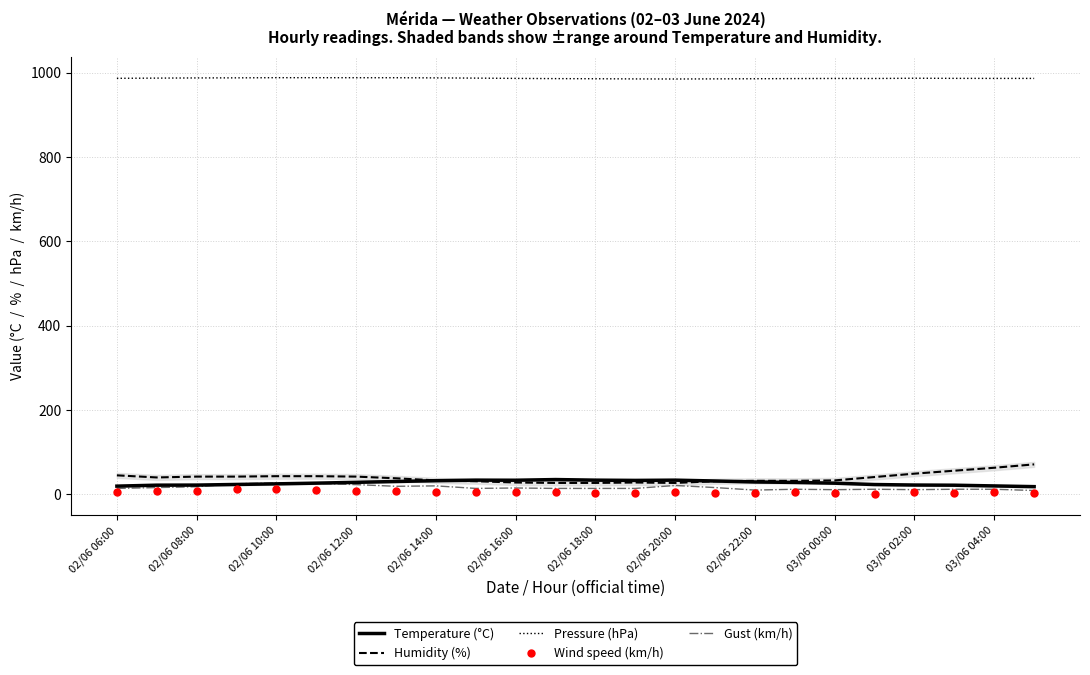

What is the maximum value shown in the chart?

988.0